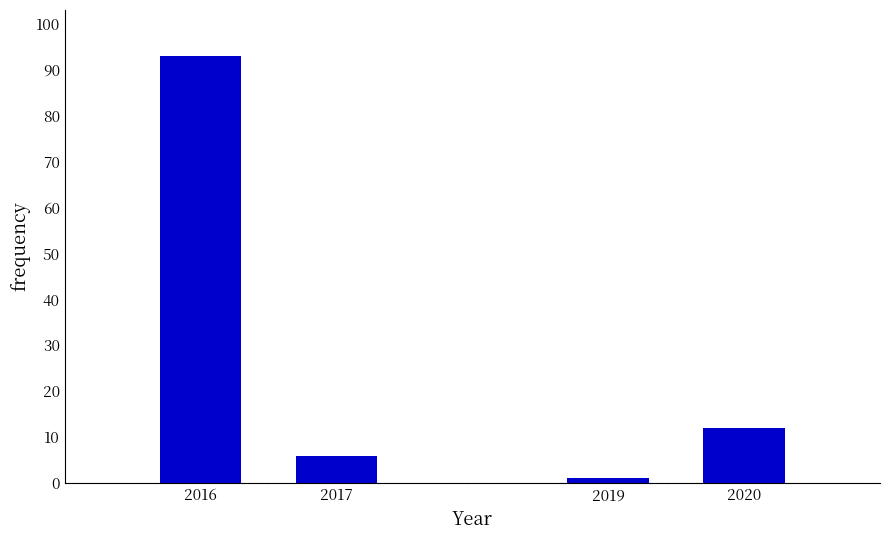

Reading left to right, what are all the values shown in this chart?

93	6	1	12